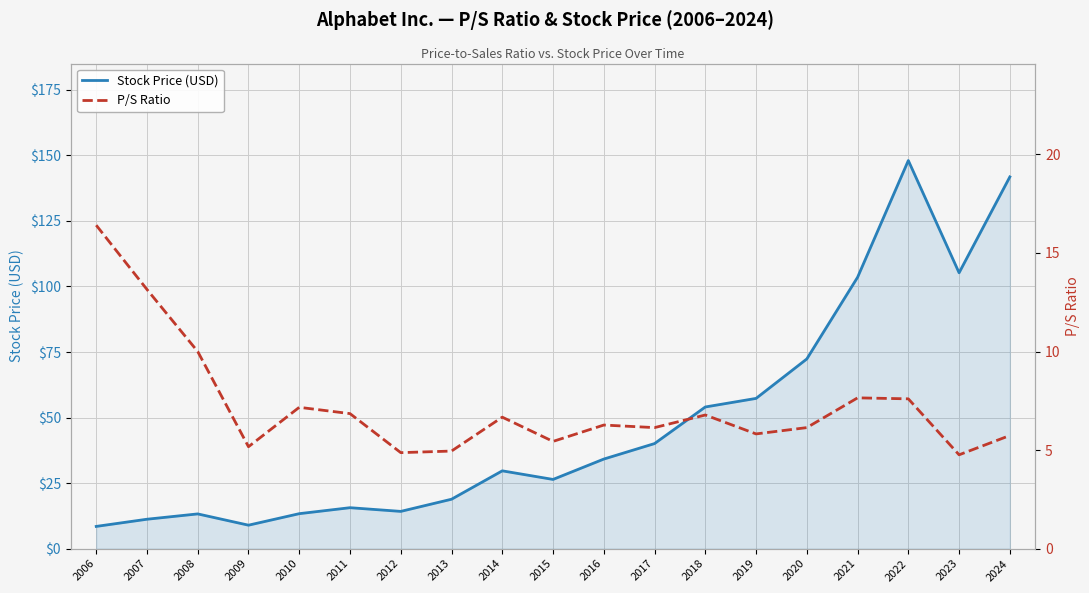

Rank the categories by Stock Price (USD) value from lowest to highest.

2006, 2009, 2007, 2008, 2010, 2012, 2011, 2013, 2015, 2014, 2016, 2017, 2018, 2019, 2020, 2021, 2023, 2024, 2022